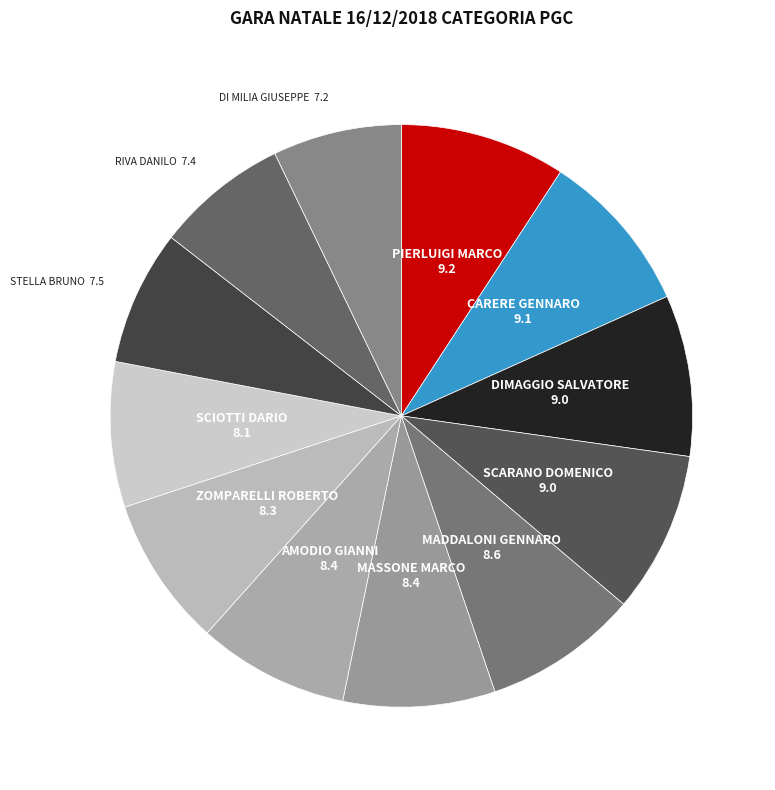

Does any single category account for the majority?

No